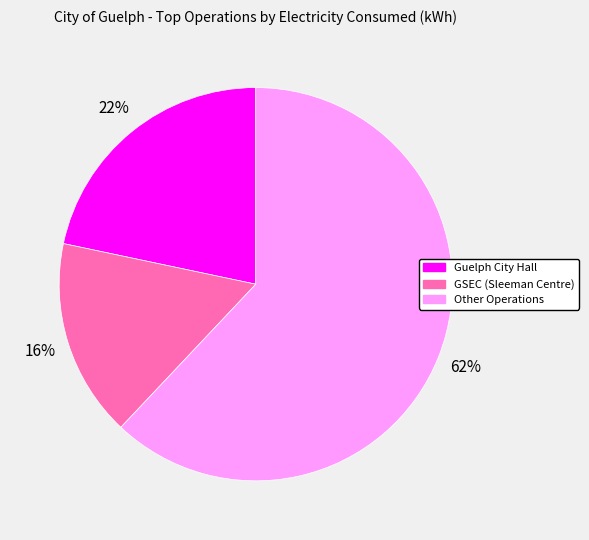

Which category has the biggest portion of the pie?

Other Operations